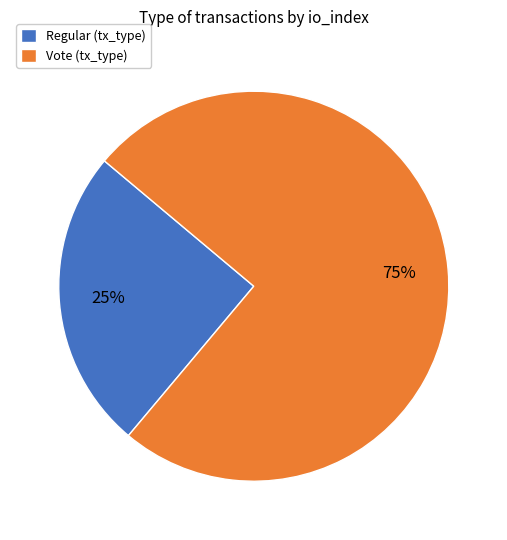

What percentage is the Regular (tx_type) slice, to the nearest percent?

25%